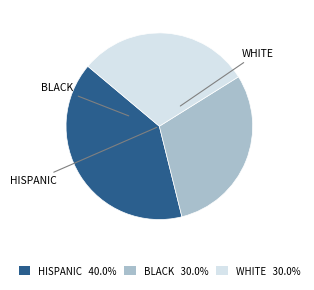

Is there any slice that represents more than half of the pie?

No